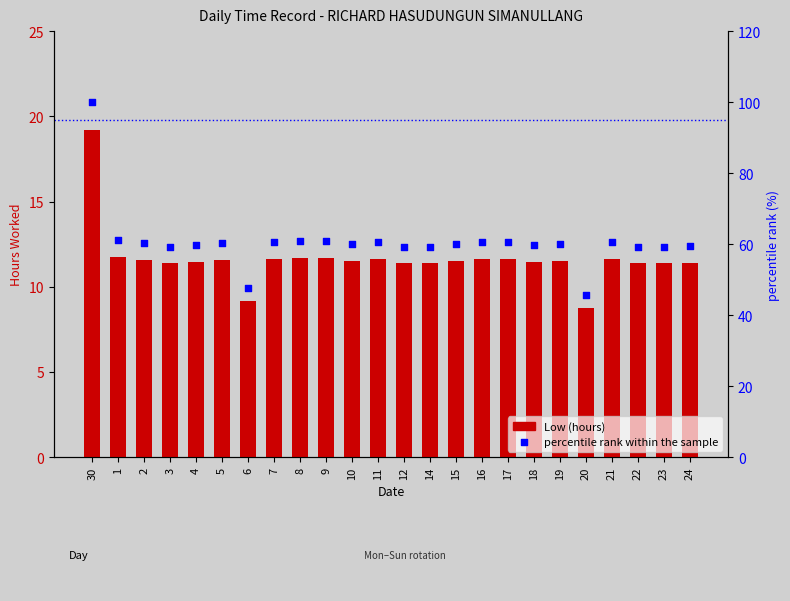

Is the value of percentile rank within the sample at 2 greater than the value of Low (hours) at 24?

Yes